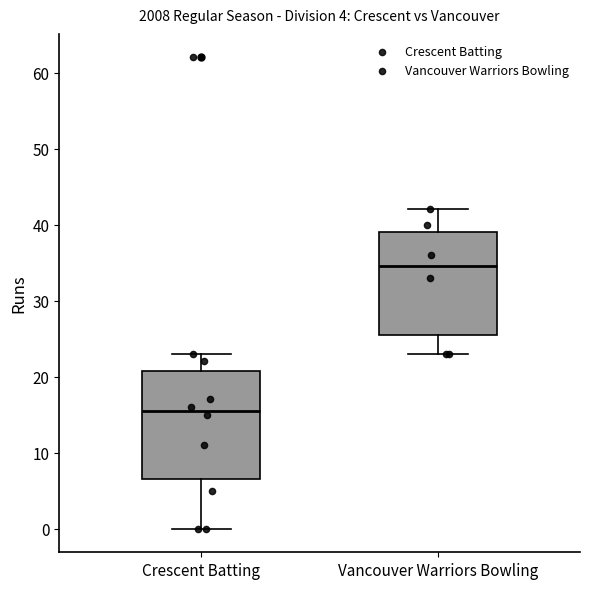

Reading left to right, transcribe this box plot: for each box, give where its median line is, the range the box spans, and where its two whiskers end, as read against the y-axis. The values are not printed on the chart, so give them approximately, as read against the axis.

Crescent Batting: median 16, box 7 to 21, whiskers 0 to 23
Vancouver Warriors Bowling: median 35, box 26 to 39, whiskers 23 to 42